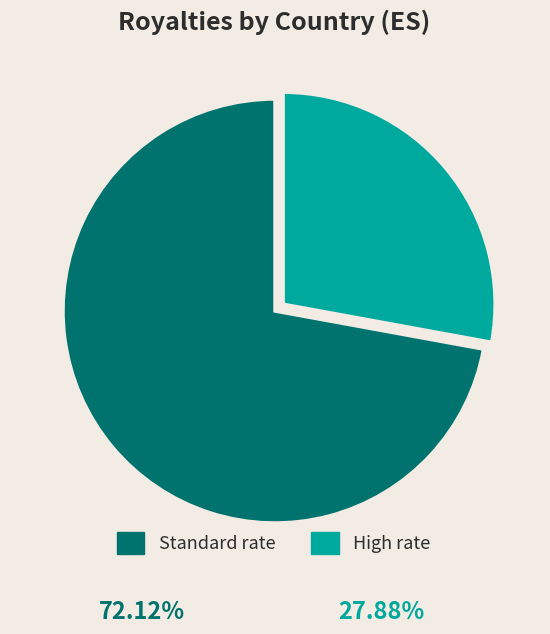

True or false: High rate accounts for 38% of the total.

False